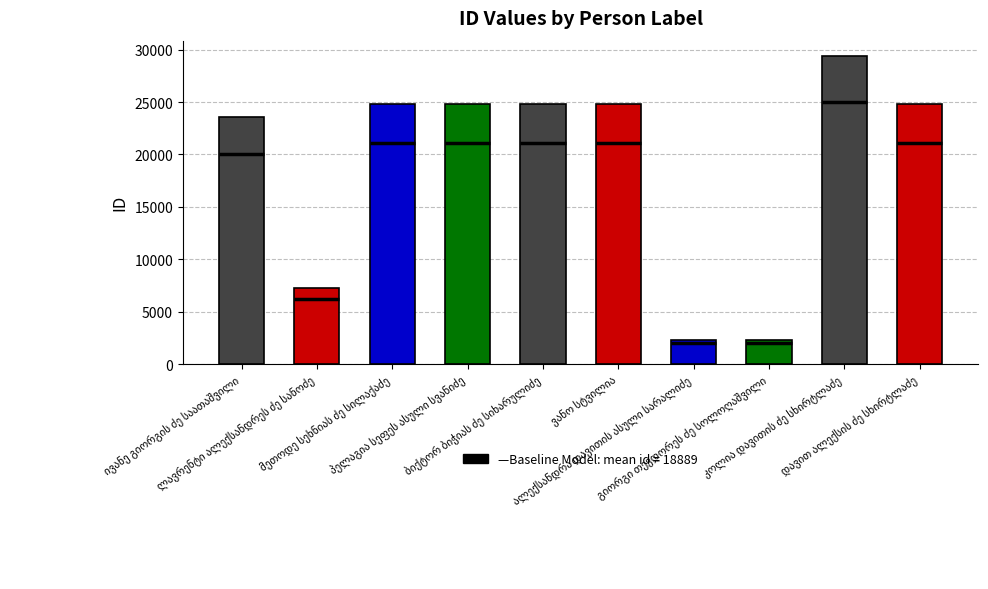

How many values are below 24800?

5